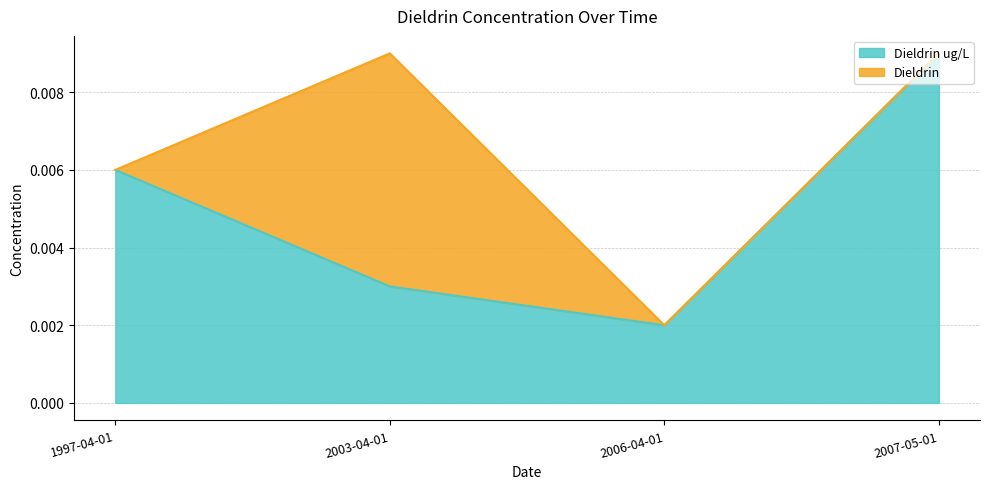

Which category has the highest value across all series?

2007-05-01